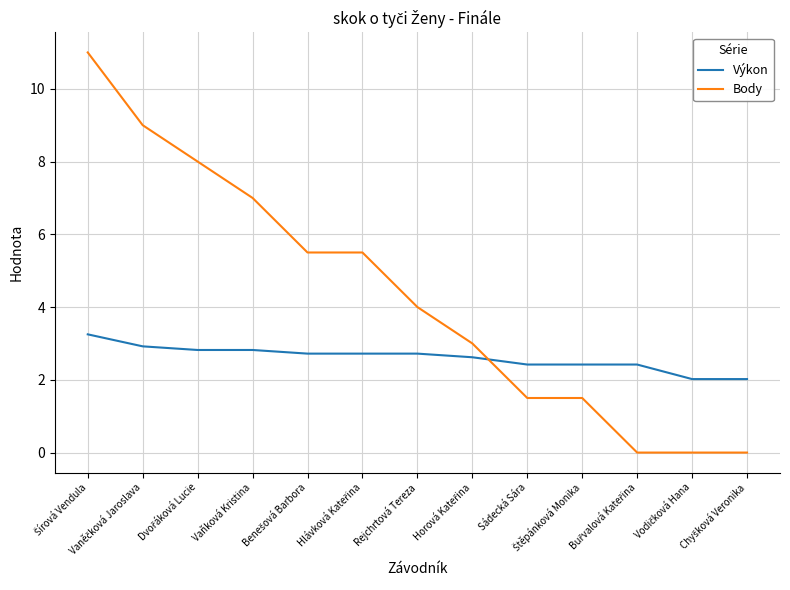

How many lines are shown in the chart?

2